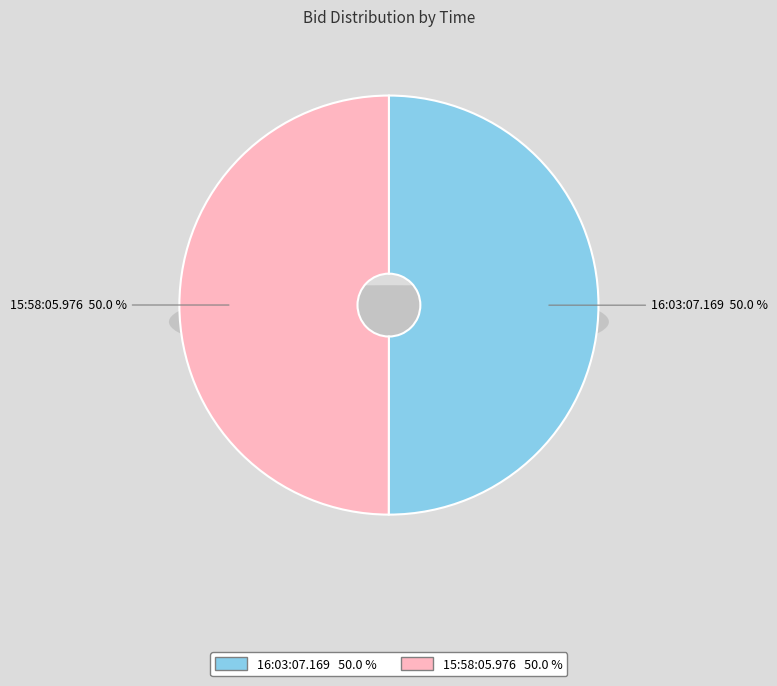

To the nearest percent, what is the combined percentage of 15:58:05.976 and 16:03:07.169?

100%